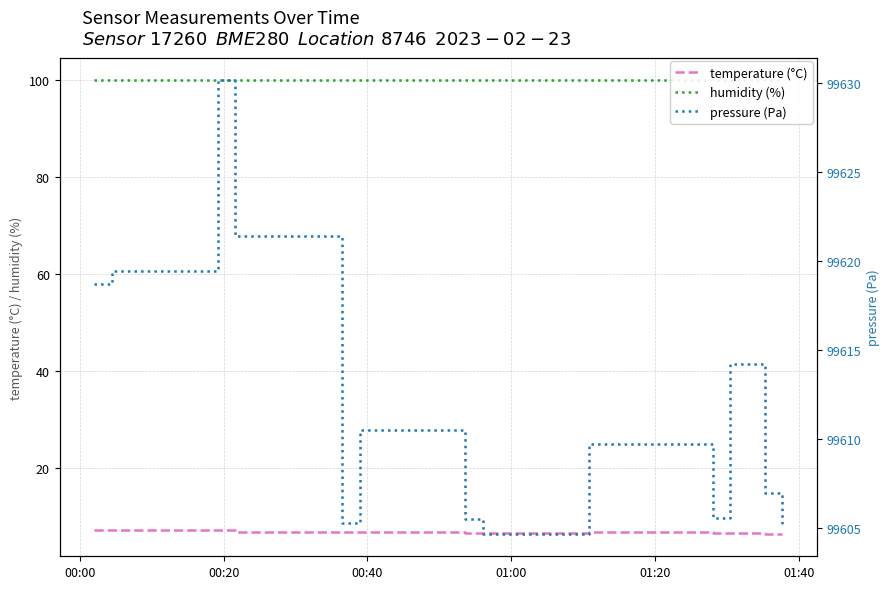

What is the greatest value displayed?

99630.2